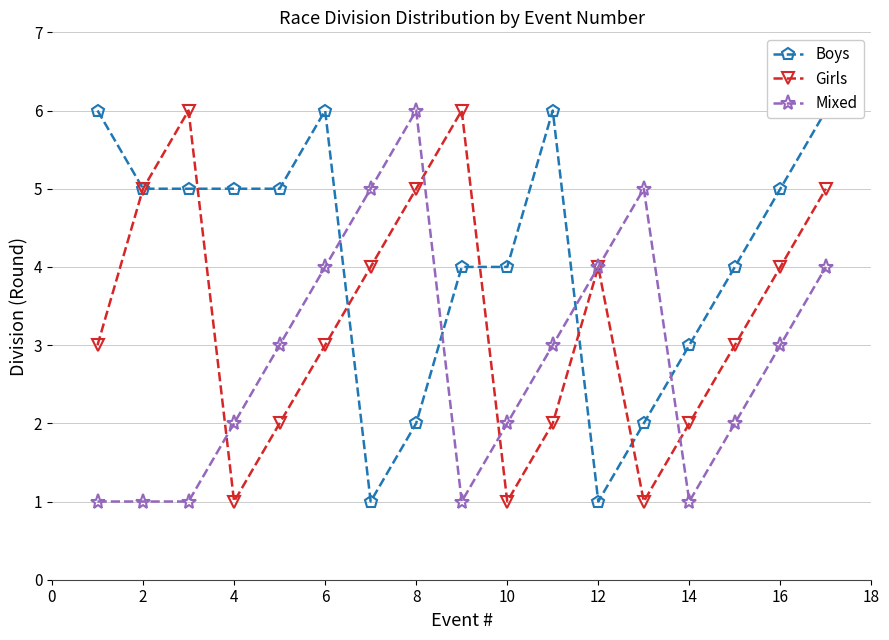

How many data points does each series have?

17